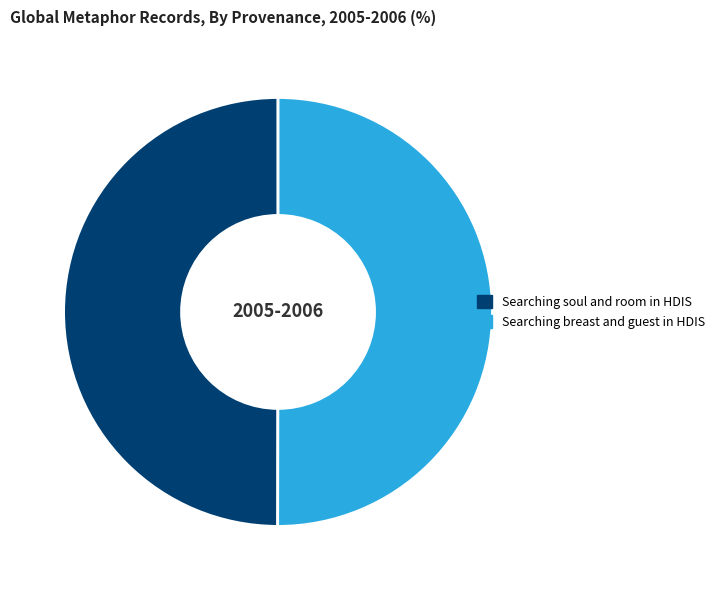

What is the ratio of the value at Searching soul and room in HDIS to the value at Searching breast and guest in HDIS?

1.0